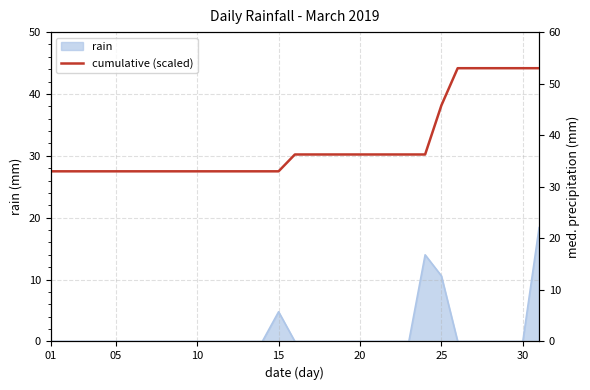

What is the label of the 9th point from the right?

22